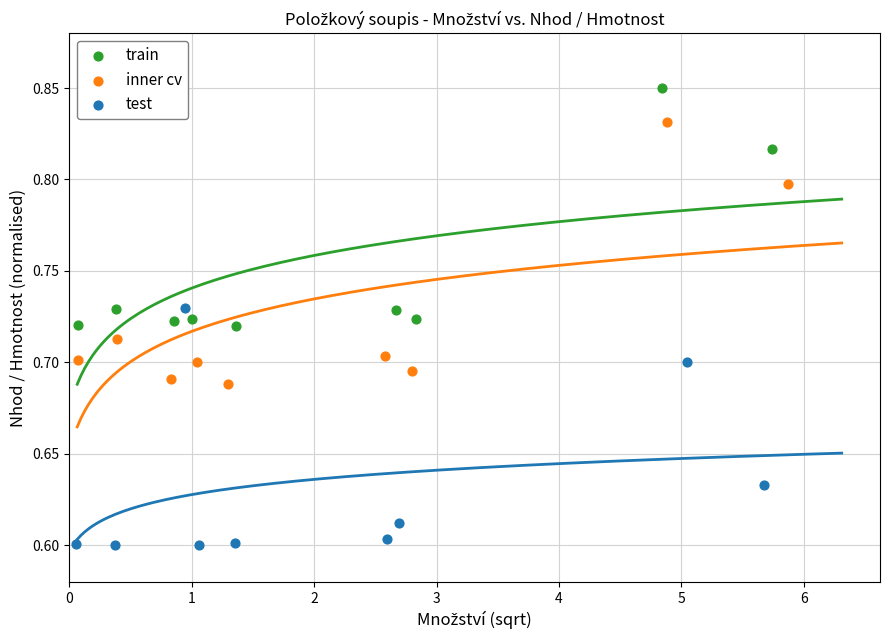

Which series contains the highest Y value?

train